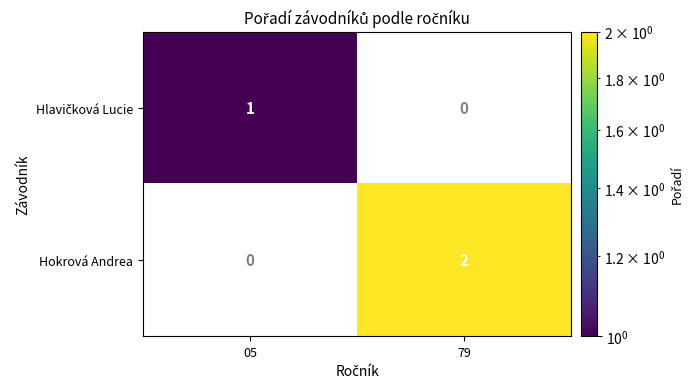

Which category has the highest value across all series?

79